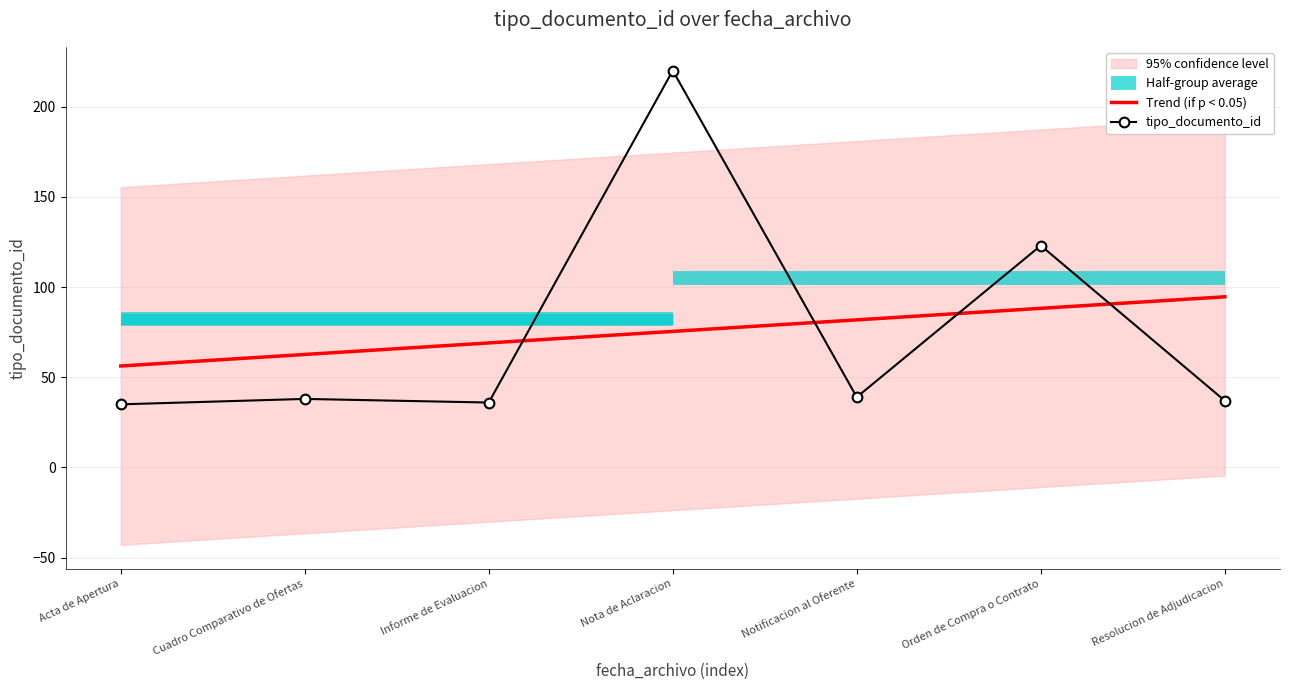

The Trend (if p < 0.05) series shows 28.1 at Orden de Compra o Contrato. True or false?

False